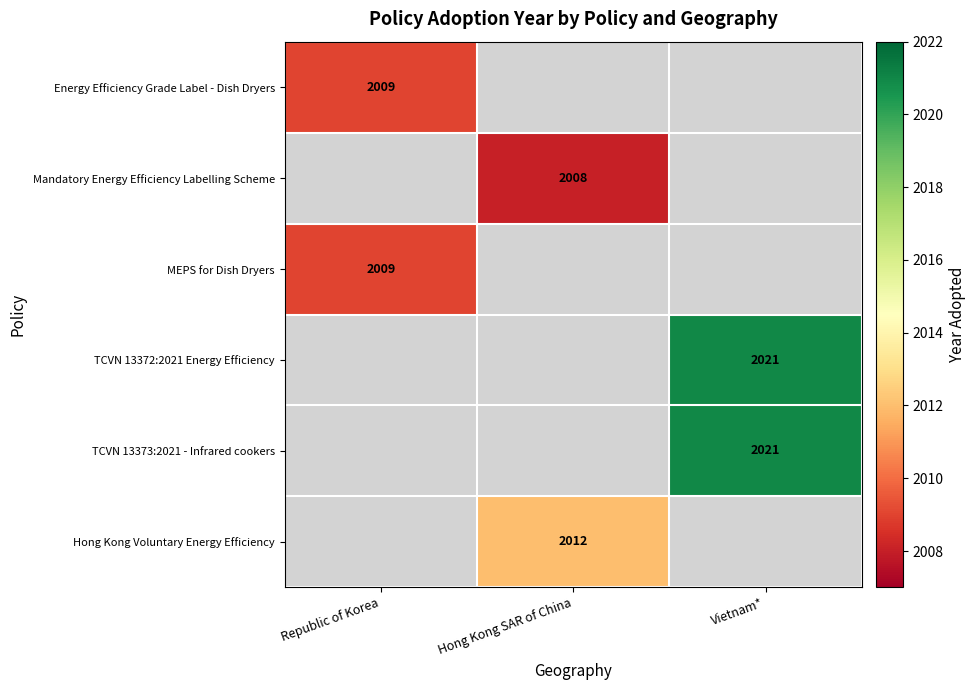

Which has a higher value, Republic of Korea or Hong Kong SAR of China?

Hong Kong SAR of China